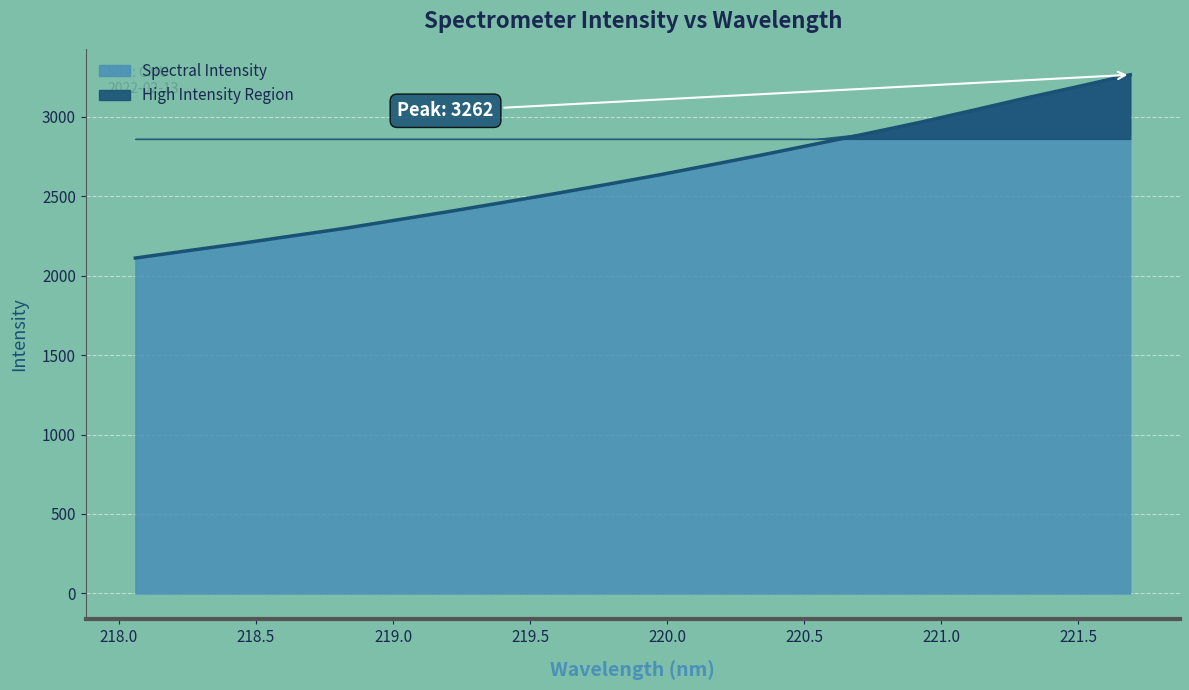

What is the greatest value displayed?

3262.9